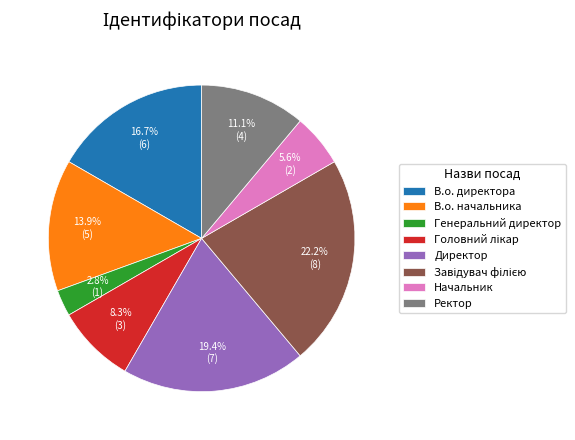

Count the number of slices in the pie.

8